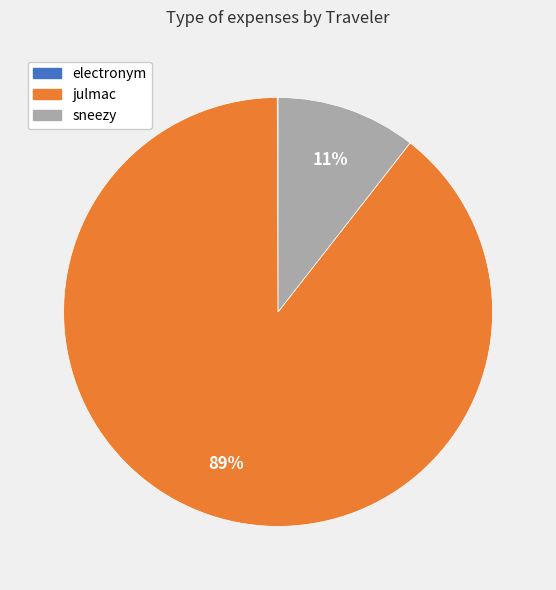

Is it true that sneezy is 24% of the pie?

False